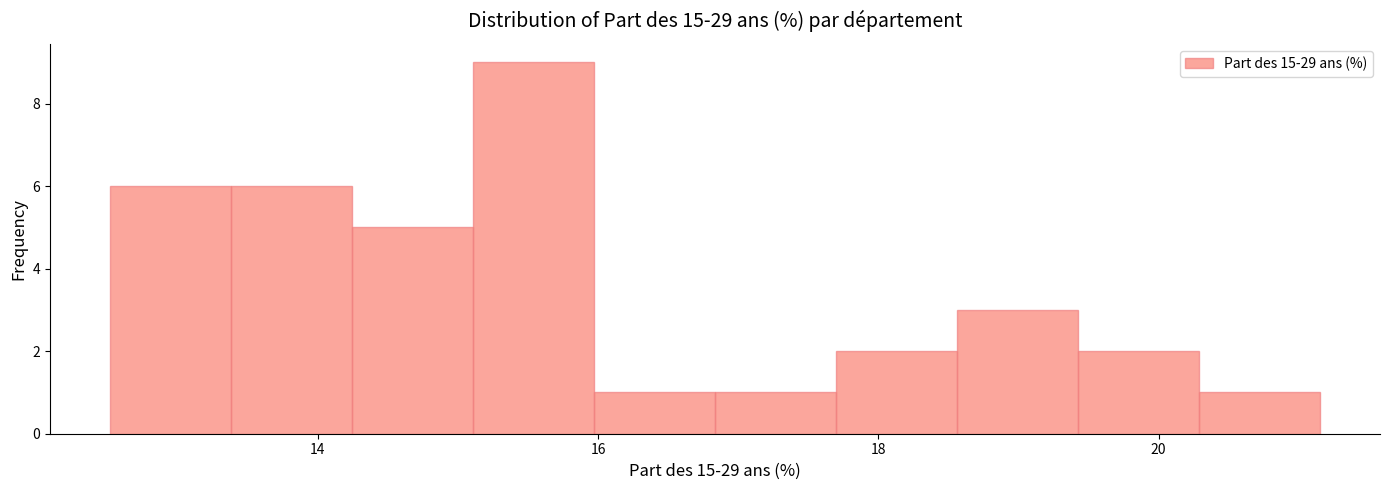

Reading left to right, list every bar in this chart as the range it spans on the x-axis followed by its height. Neither the bar edges nor the heights are printed on the chart, so give them approximately, as read against the axes.

12.6 to 13.4: 6
13.4 to 14.2: 6
14.2 to 15.2: 5
15.2 to 16.0: 9
16.0 to 16.8: 1
16.8 to 17.6: 1
17.6 to 18.6: 2
18.6 to 19.4: 3
19.4 to 20.2: 2
20.2 to 21.2: 1